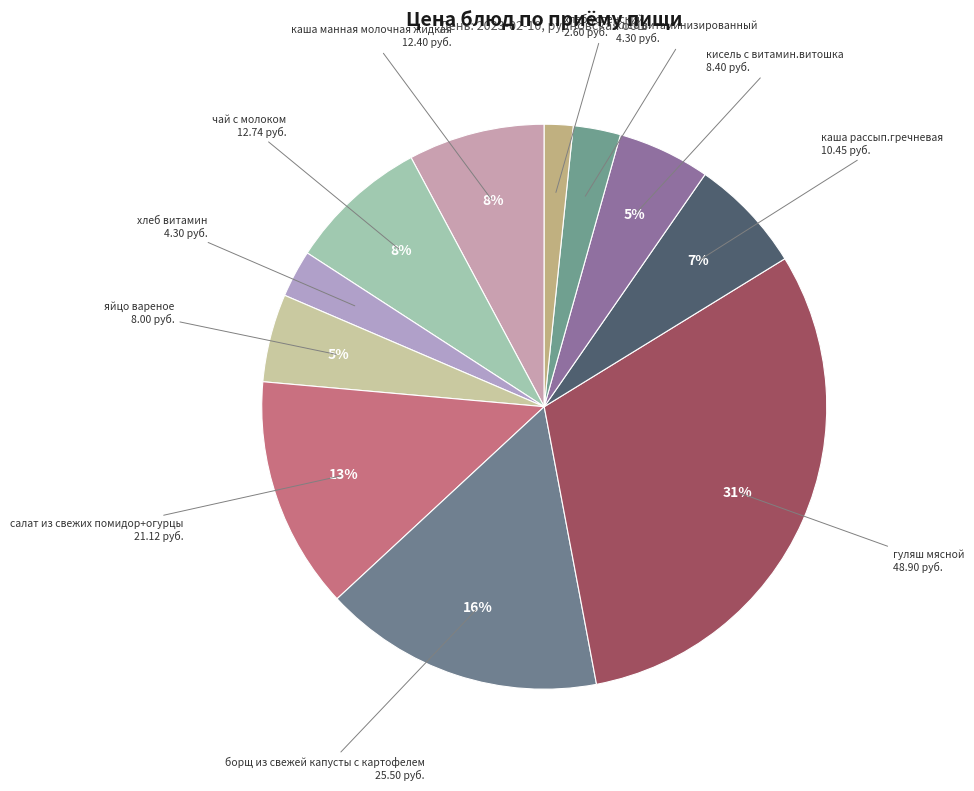

Which category has the smallest portion of the pie?

хлеб успенский